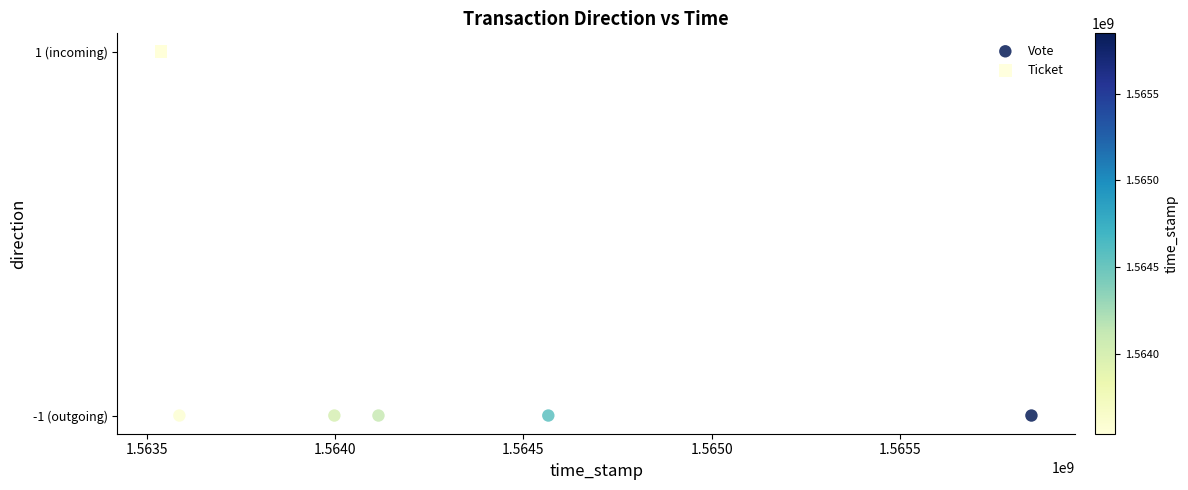

What are all the series names shown in the legend?

Vote, Ticket